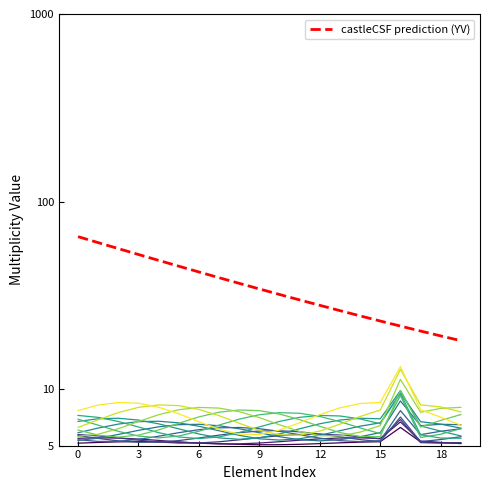

Count the number of values greater than 34.

10